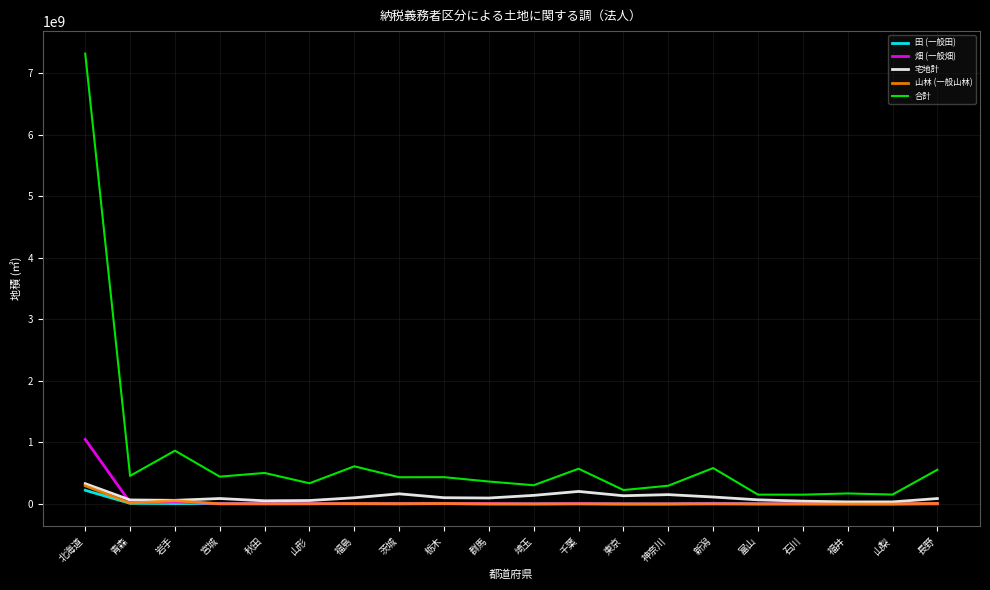

Is the value of 田 (一般田) at 秋田 greater than the value of 合計 at 埼玉?

No